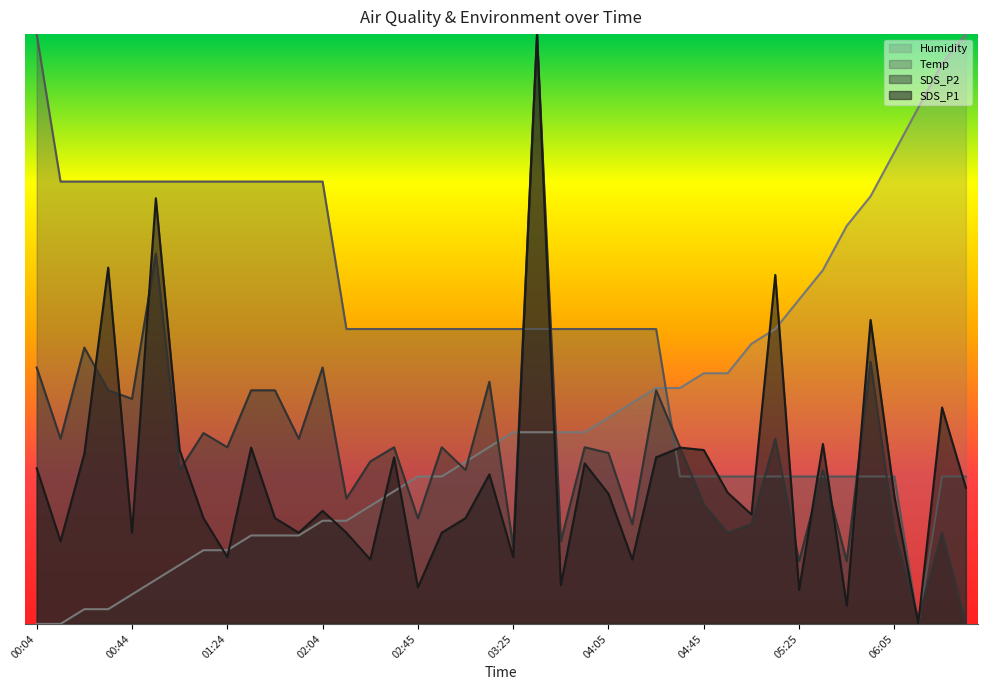

Does the chart display data point markers on the line(s)?

No